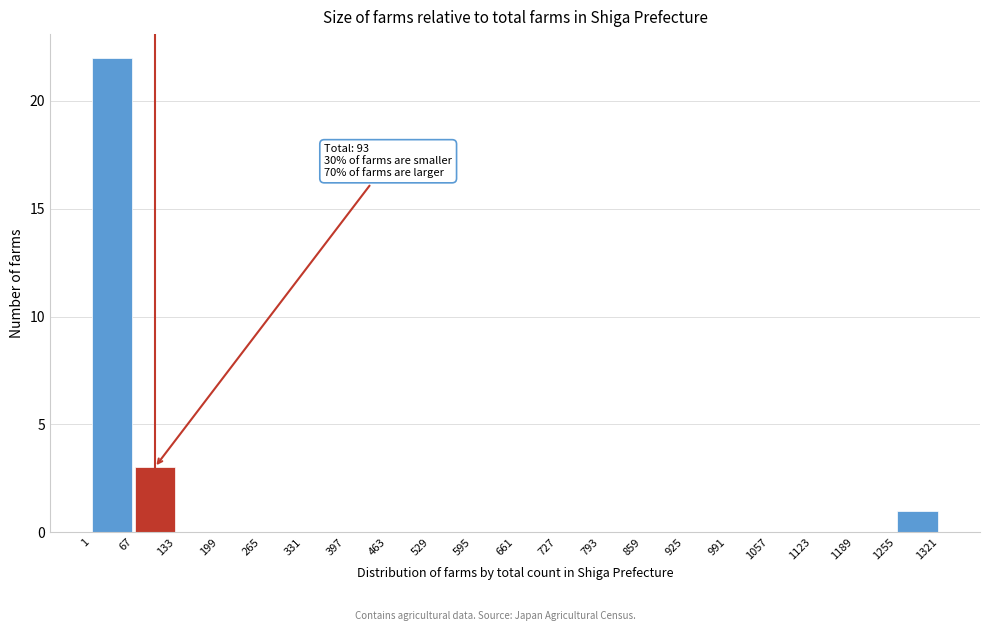

Which range on the x-axis has the tallest bar?

1 to 67